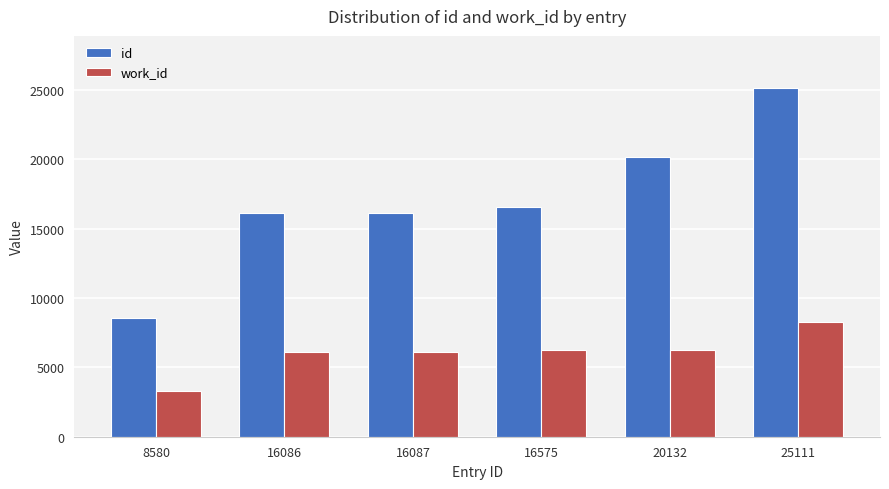

What is the approximate value of work_id at 16086?

6077